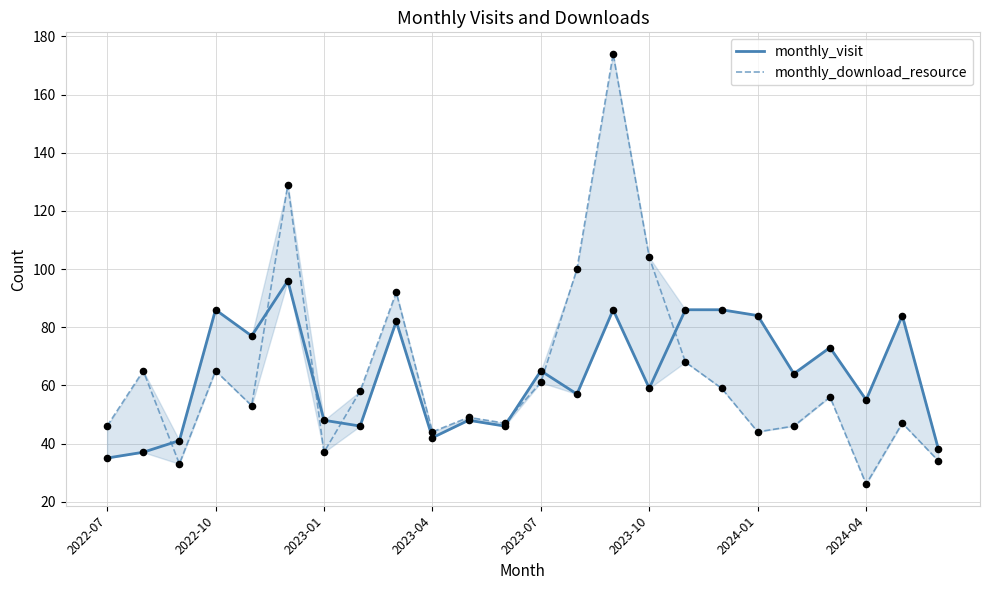

Which series has the largest Y range (max minus min)?

monthly_download_resource